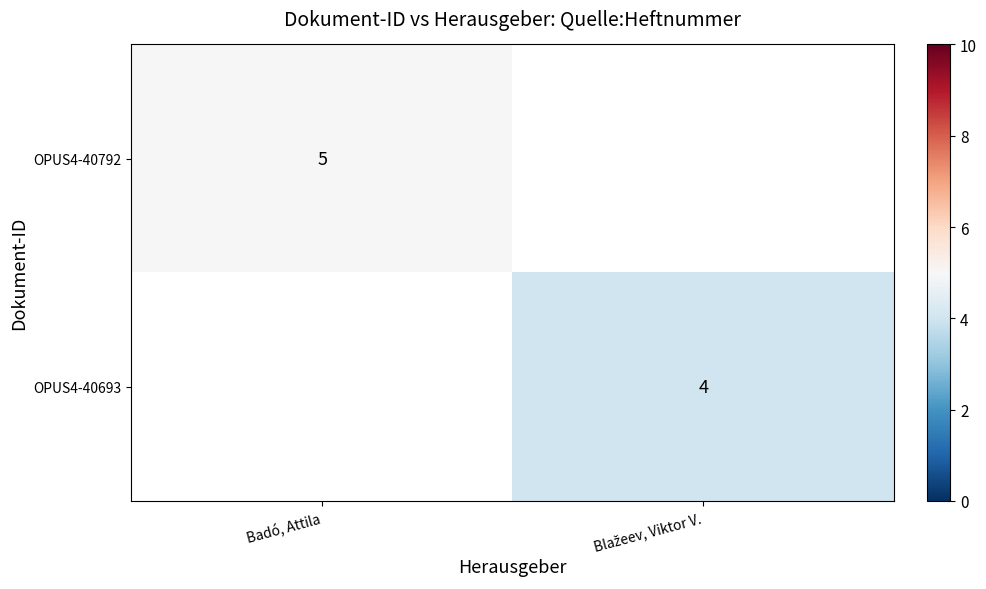

True or false: OPUS4-40792 has a value of 5 at Badó, Attila.

True